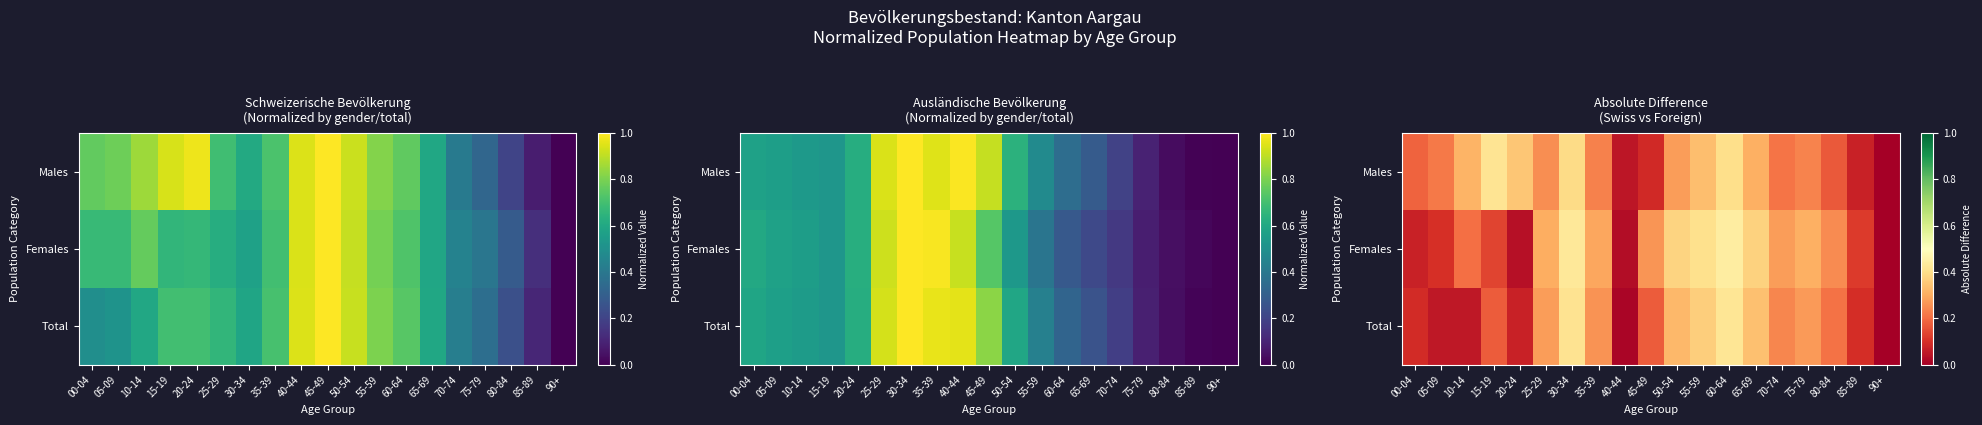

Rank the series by their maximum value, from lowest to highest.

Males, Total, Females